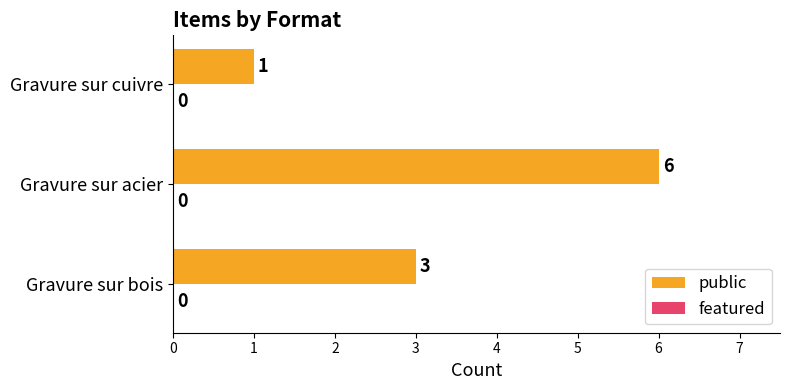

What is the difference between the maximum and second lowest values?

3